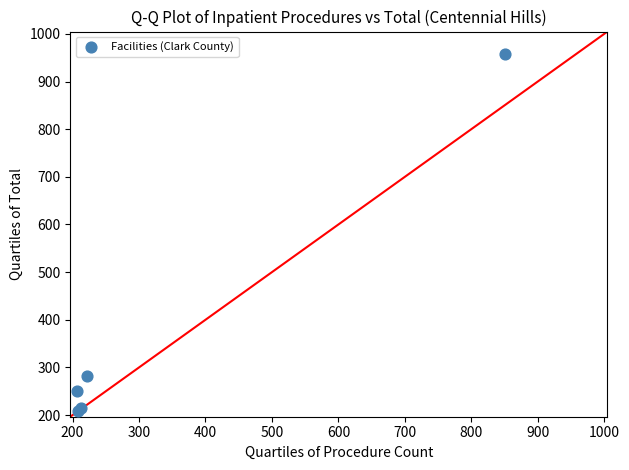

What Y value in the scatter plot is closest to 582?

283